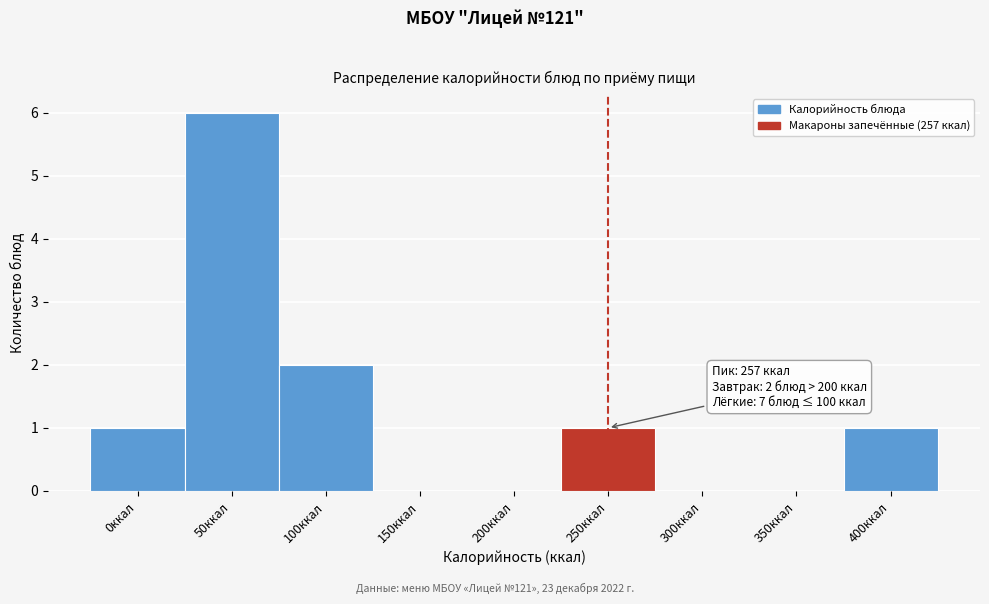

Reading left to right, transcribe all the data shown in this chart.

0ккал=1	50ккал=6	100ккал=2	150ккал=0	200ккал=0	250ккал=1	300ккал=0	350ккал=0	400ккал=1